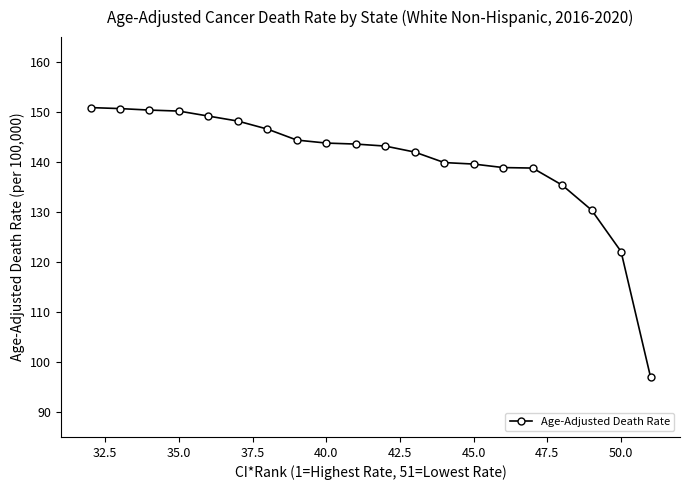

At which label is the value closest to 123?

50.0